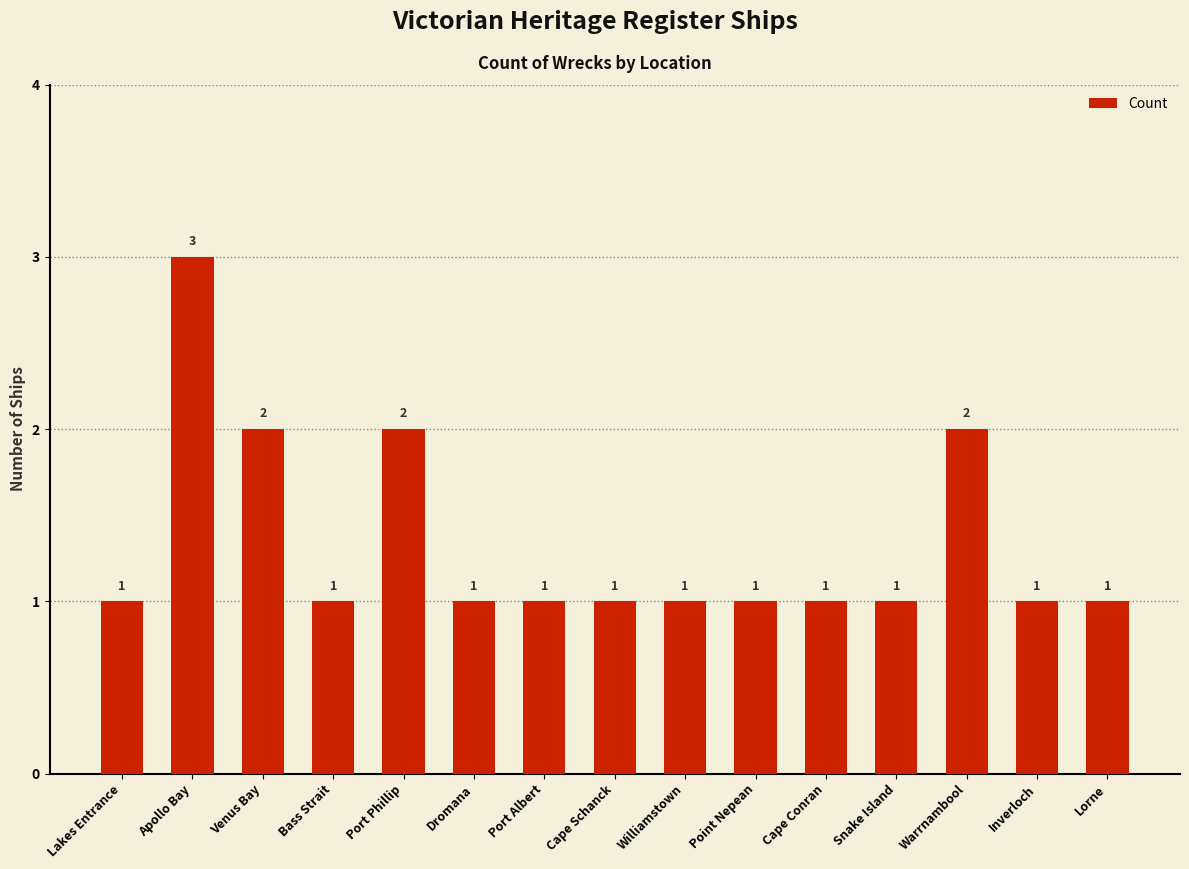

What is the sum of the values at Inverloch and Dromana?

2